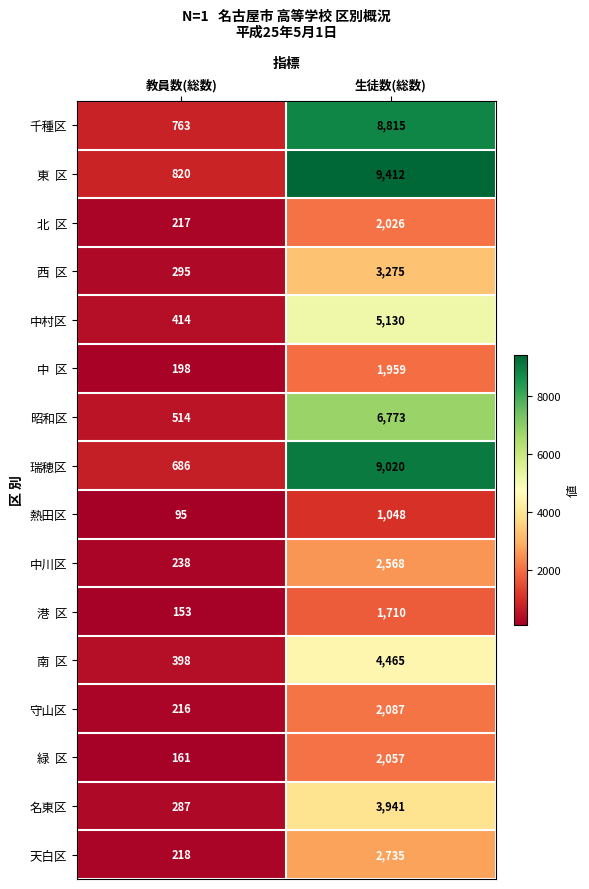

List the labels in order of 瑞穂区 value, largest first.

生徒数(総数), 教員数(総数)